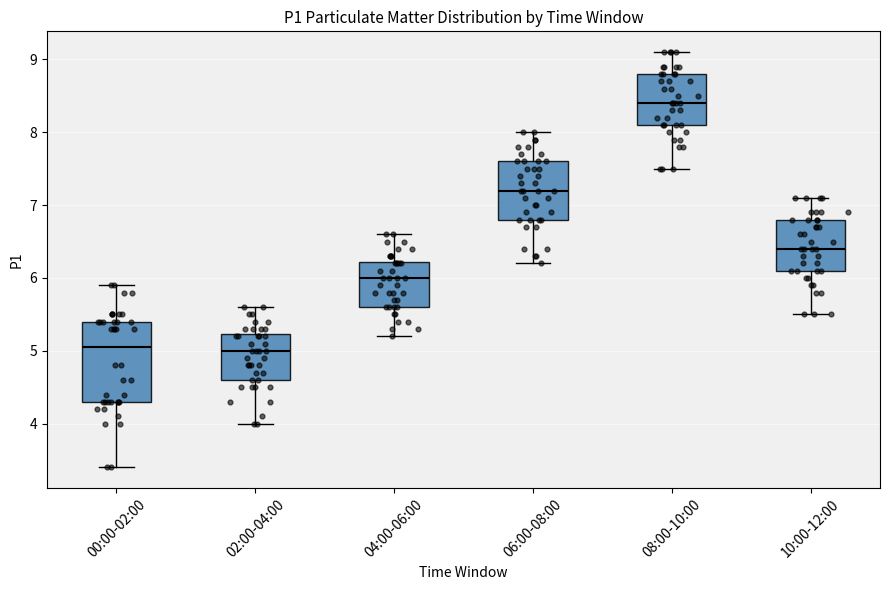

Reading left to right, read every box against the y-axis: the position of its median line, the range the box covers, and the ends of its whiskers. The values are not printed on the chart, so give them approximately, as read against the axis.

00:00-02:00: median 5.1, box 4.3 to 5.4, whiskers 3.4 to 5.9
02:00-04:00: median 5.0, box 4.6 to 5.2, whiskers 4.0 to 5.6
04:00-06:00: median 6.0, box 5.6 to 6.2, whiskers 5.2 to 6.6
06:00-08:00: median 7.2, box 6.8 to 7.6, whiskers 6.2 to 8.0
08:00-10:00: median 8.4, box 8.1 to 8.8, whiskers 7.5 to 9.1
10:00-12:00: median 6.4, box 6.1 to 6.8, whiskers 5.5 to 7.1